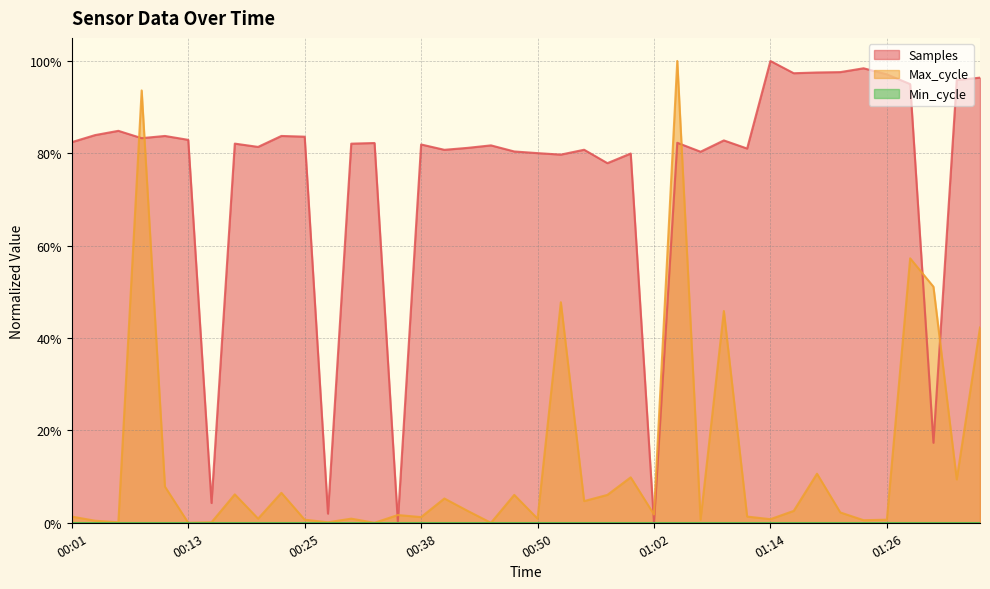

Which series changed the most between 00:40 and 01:19?

Samples